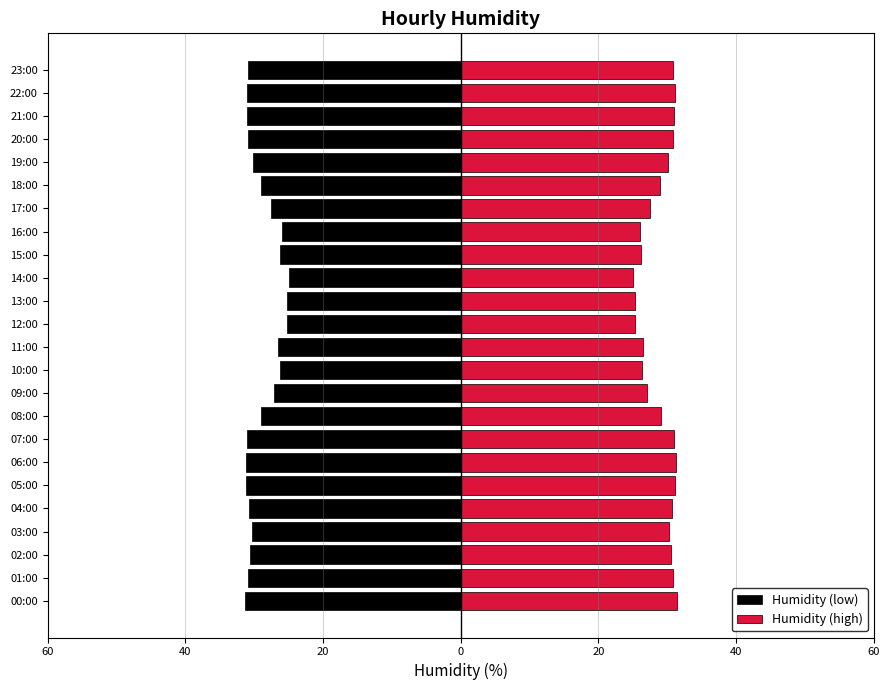

What are all the series names shown in the legend?

Humidity (low), Humidity (high)